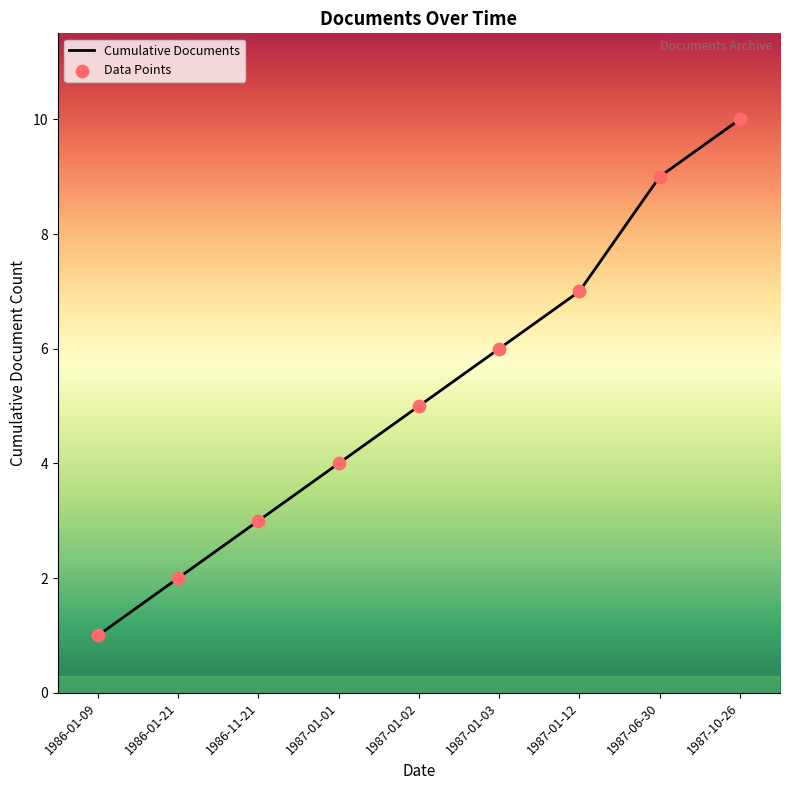

What is the difference between the values at 1987-01-12 and 1987-10-26?

3